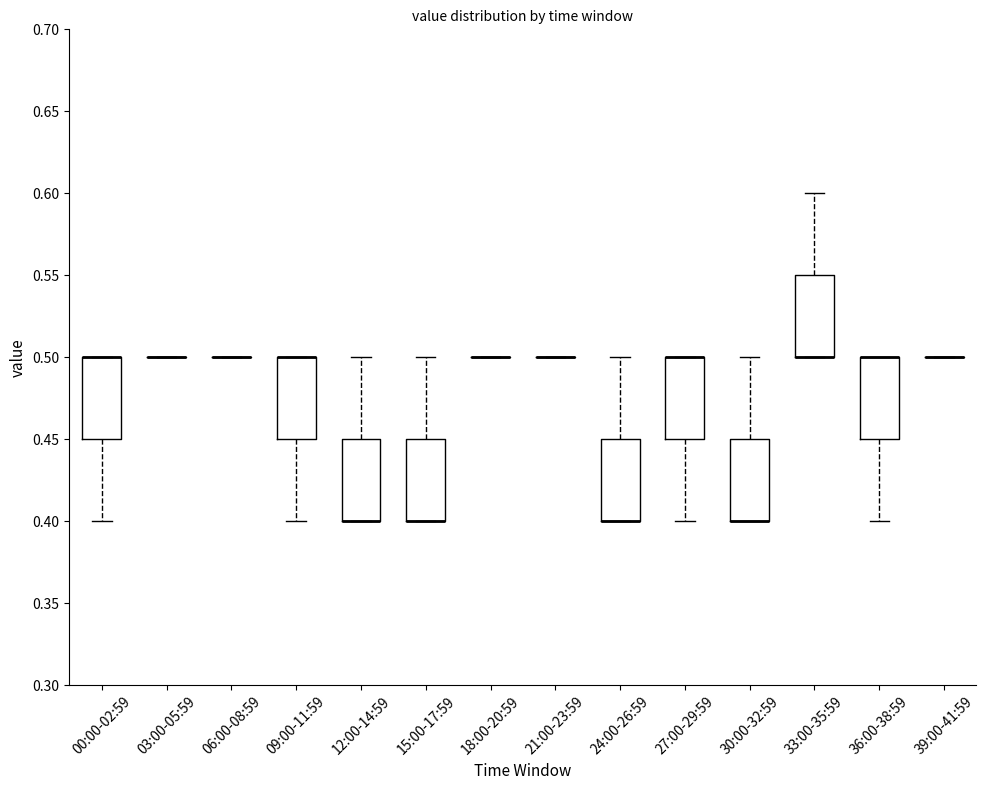

Where does the lower whisker of the box for 00:00-02:59 end on the y-axis? The values are not printed on the chart, so give them approximately, as read against the axis.

0.40